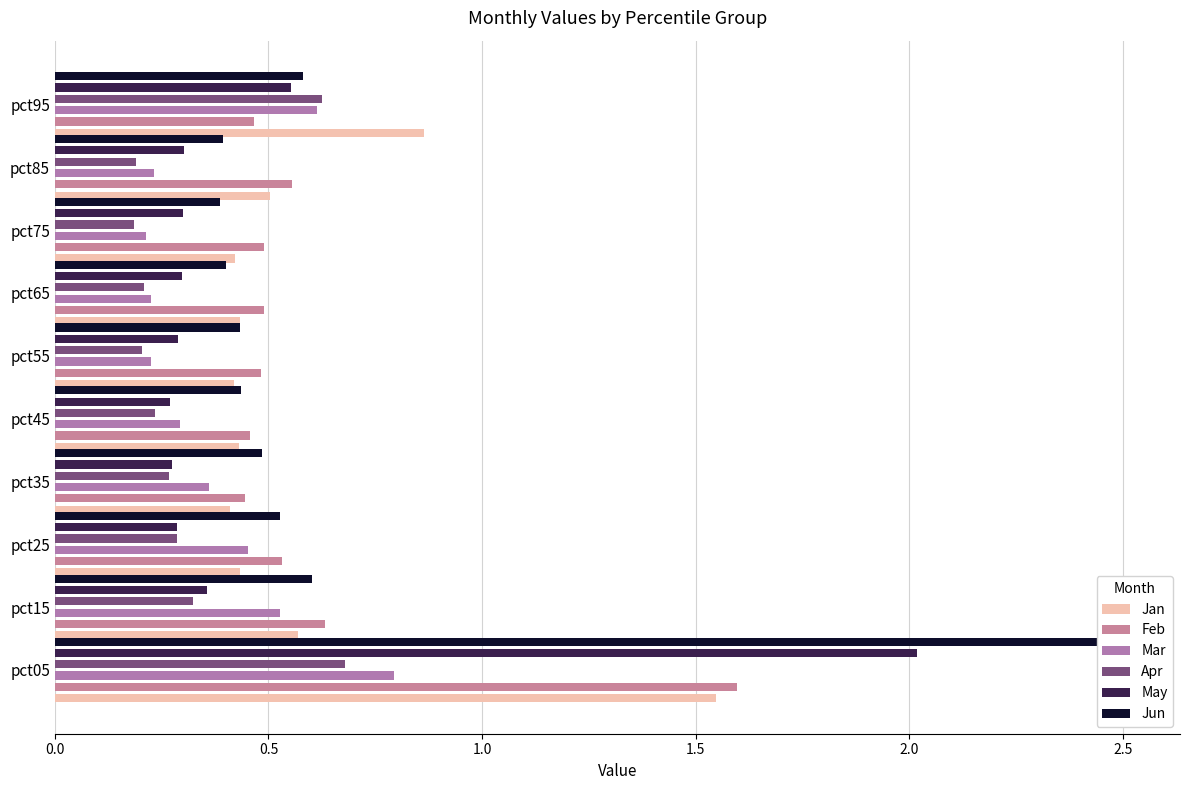

How many Jan values are between 0 and 1?

9